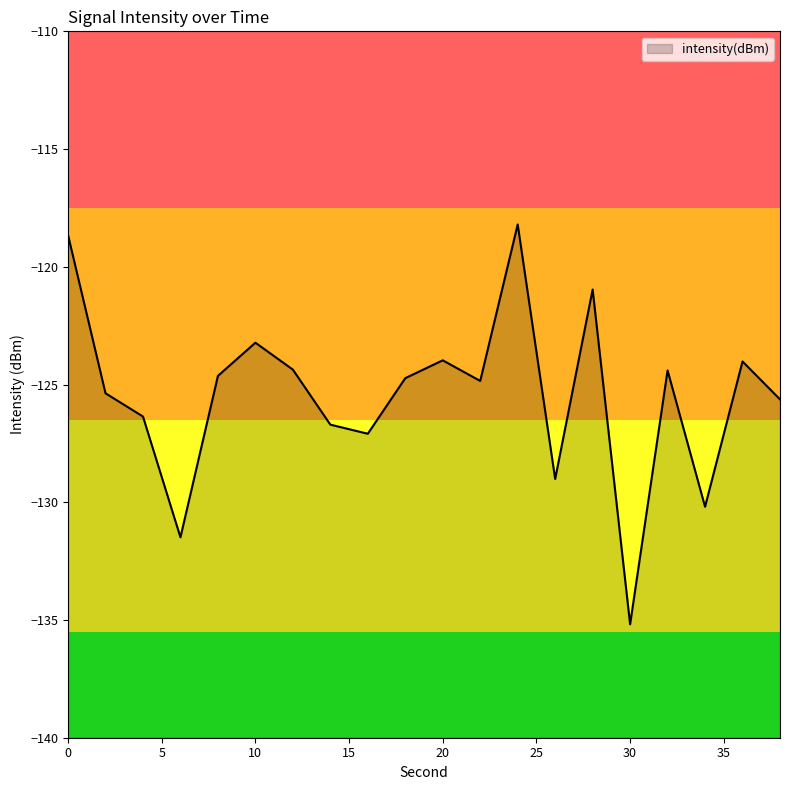

The chart shows a value of -204.1 at 0. True or false?

False